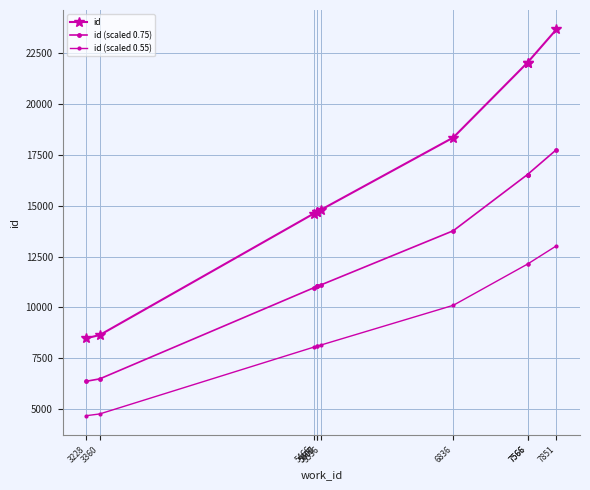

How many lines are shown in the chart?

3